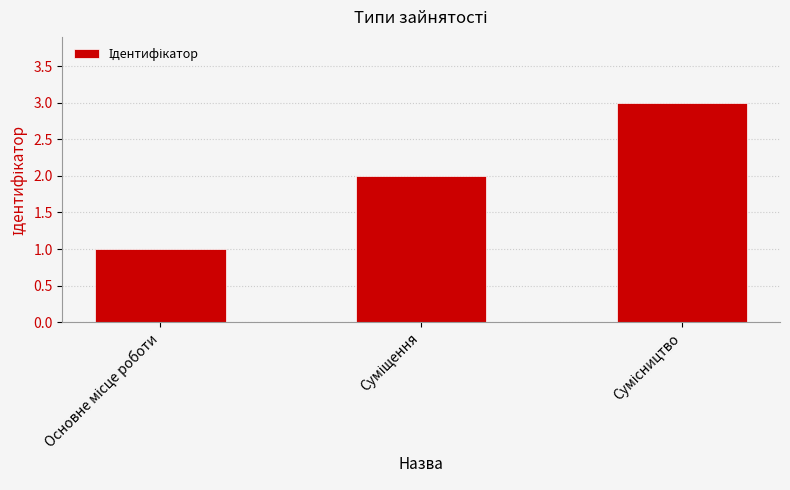

What is the difference between the maximum and minimum values?

2